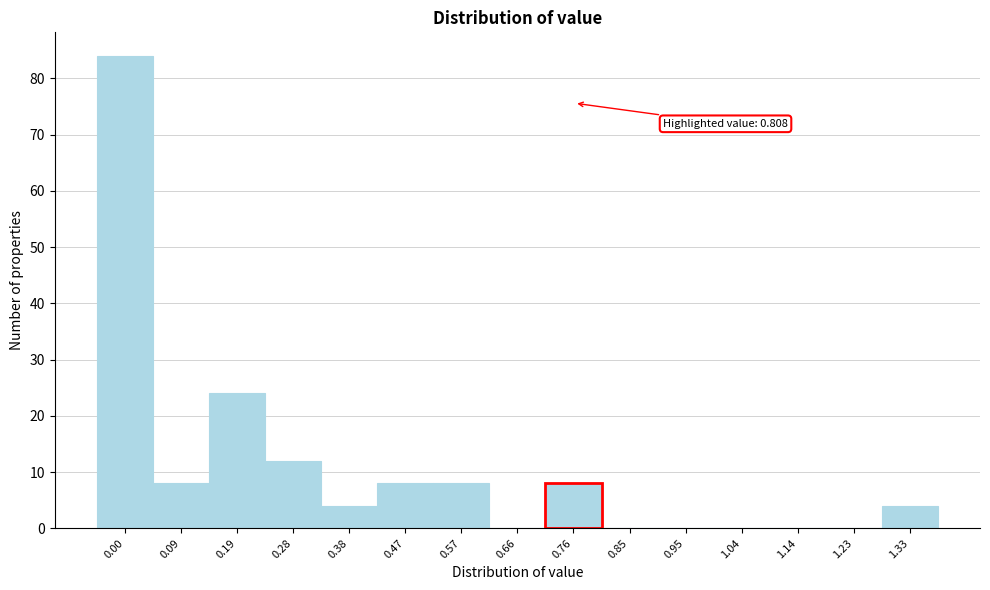

Reading right to left, transcribe all the data shown in this chart.

1.33=4	1.23=0	1.14=0	1.04=0	0.95=0	0.85=0	0.76=8	0.66=0	0.57=8	0.47=8	0.38=4	0.28=12	0.19=24	0.09=8	0.00=84